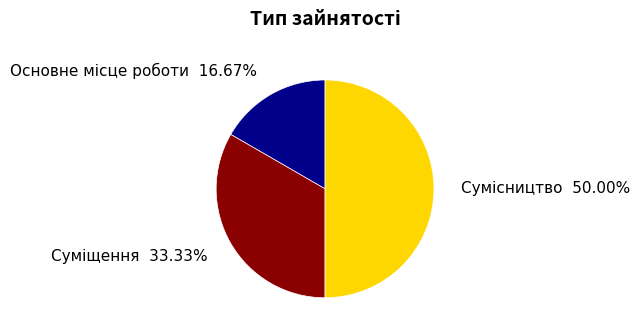

Does any single category account for the majority?

No